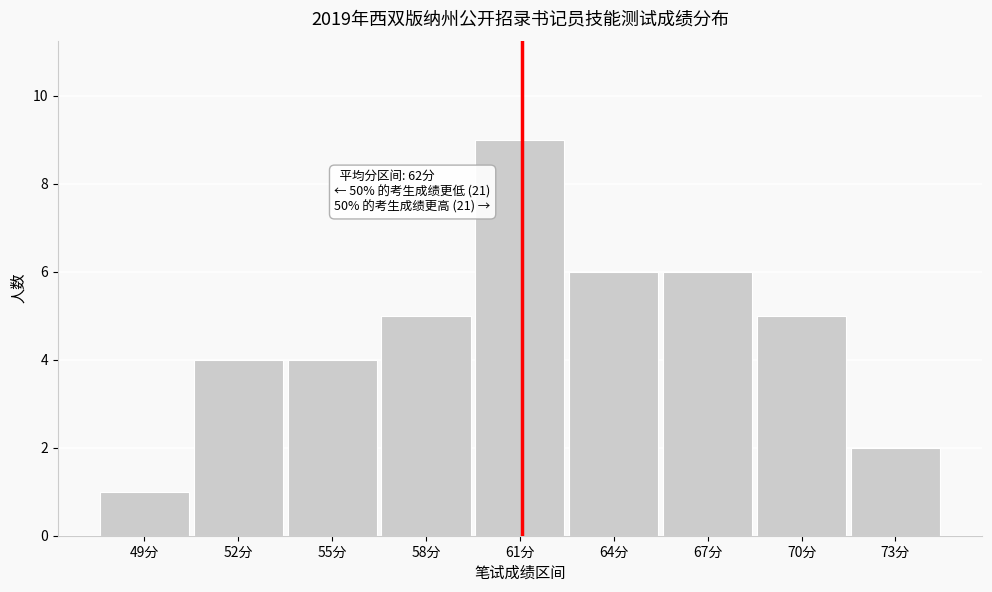

Reading right to left, what are all the values shown in this chart?

2	5	6	6	9	5	4	4	1